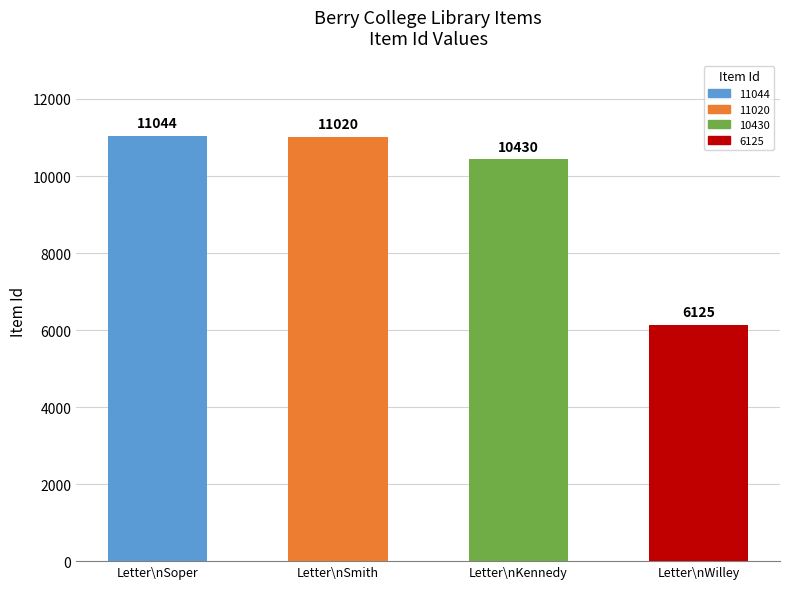

What is the ratio of the value at Letter\nSoper to the value at Letter\nKennedy?

1.1